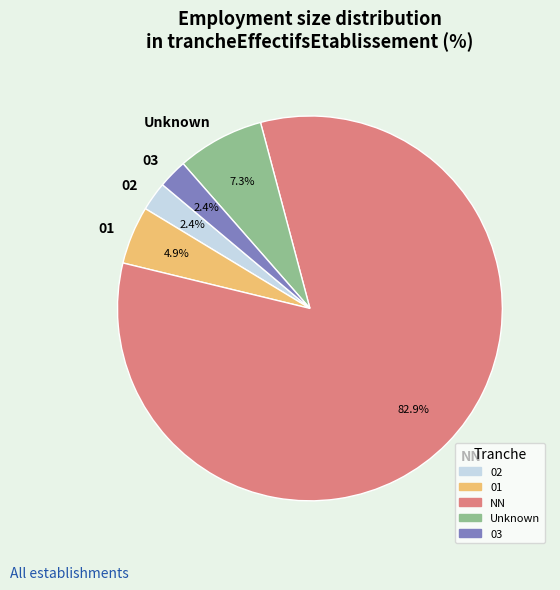

To the nearest percent, what percentage of the pie is NN?

83%